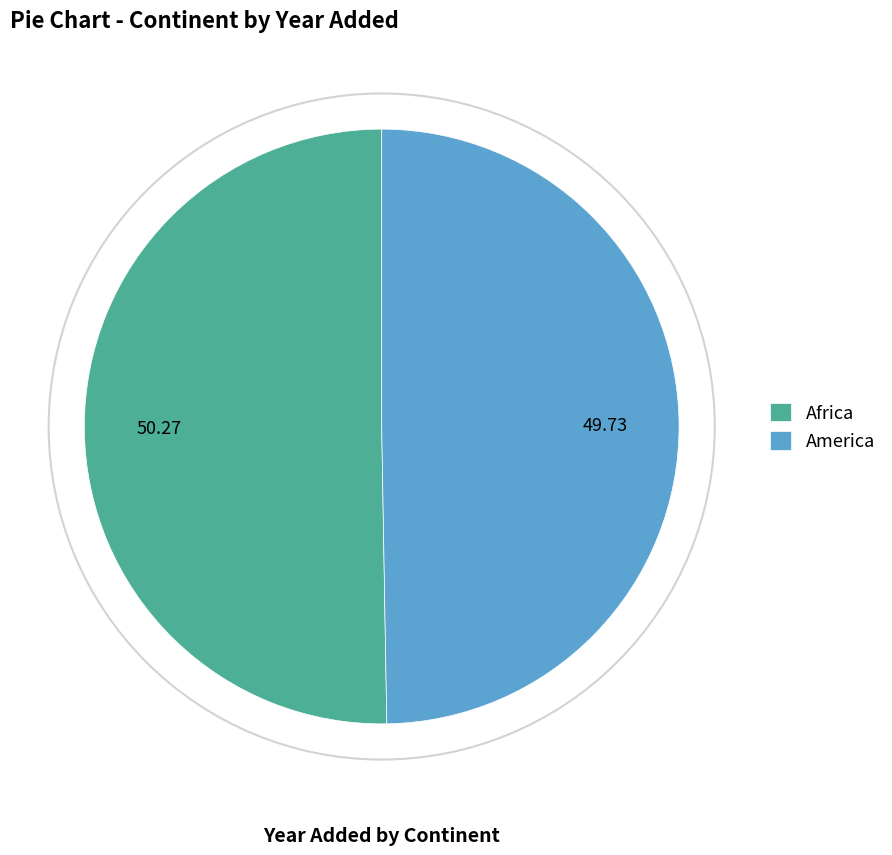

Which slice is the smallest?

America